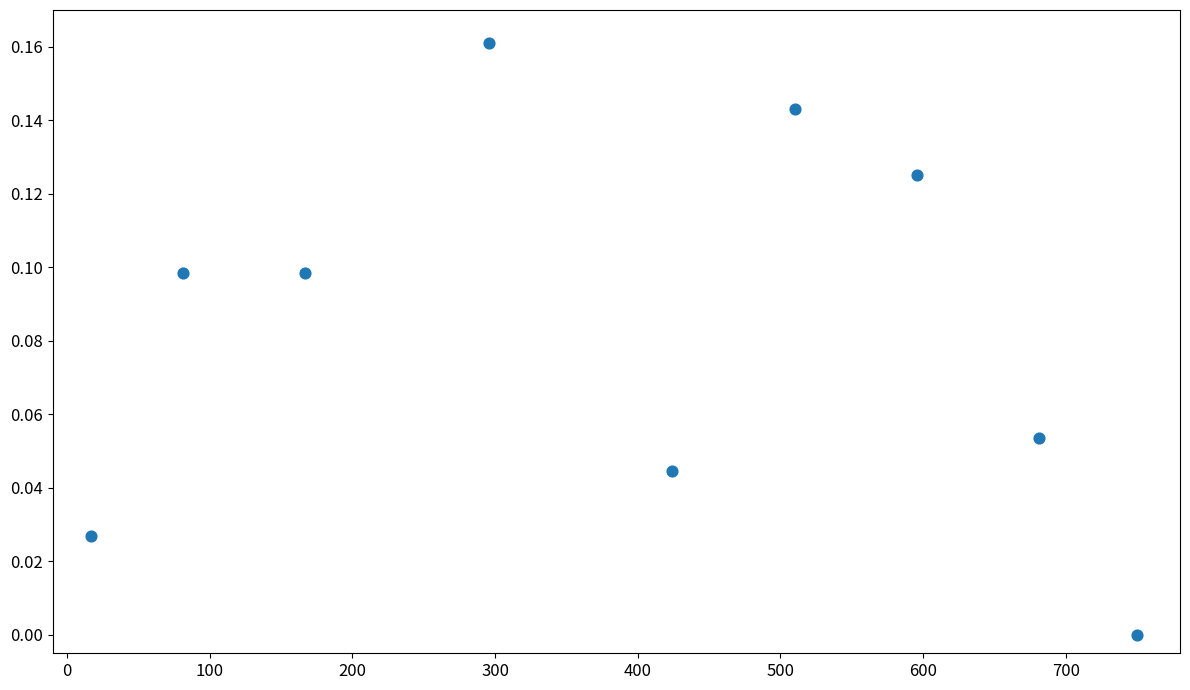

What is the range of X values (max minus min)?

732.9